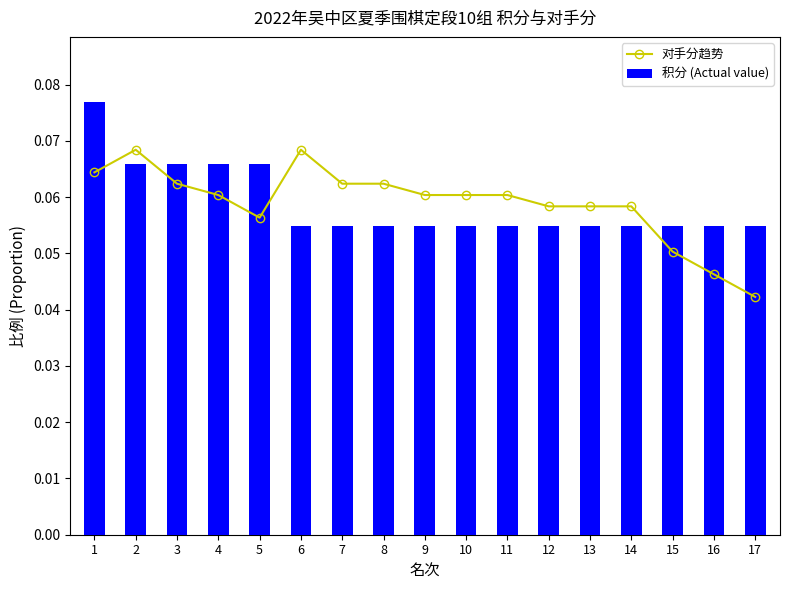

Between 2 and 11, which series saw the biggest shift?

积分 (Actual value)